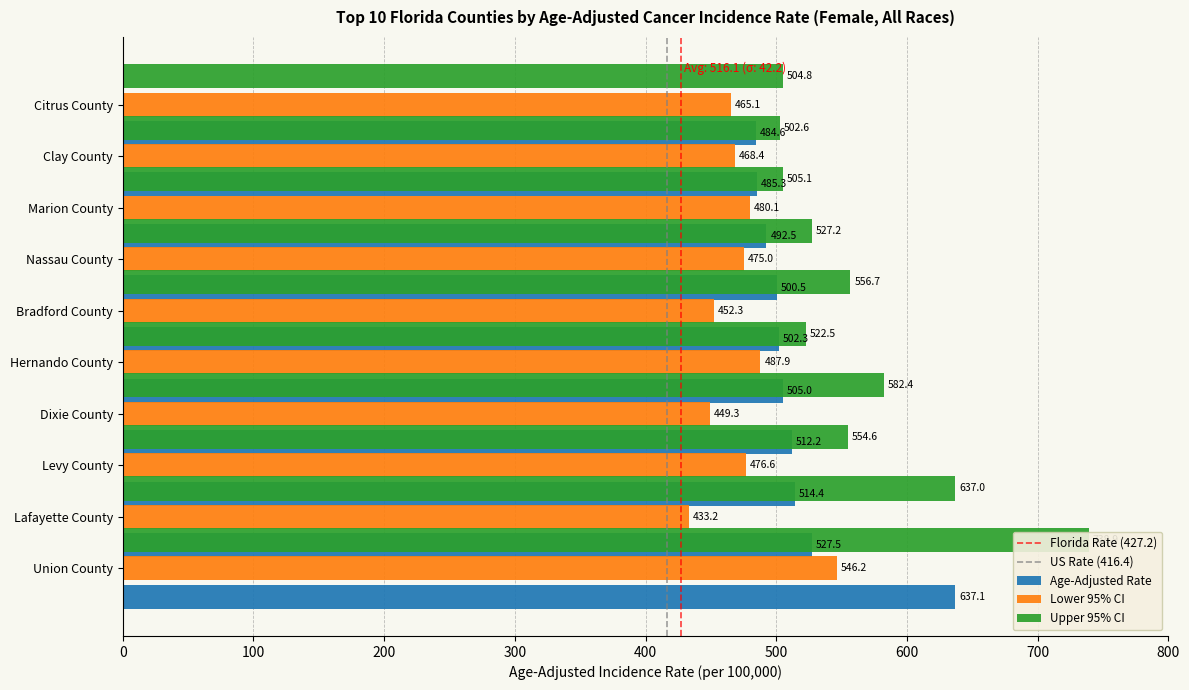

At which category is the sum across all series the highest?

Union County